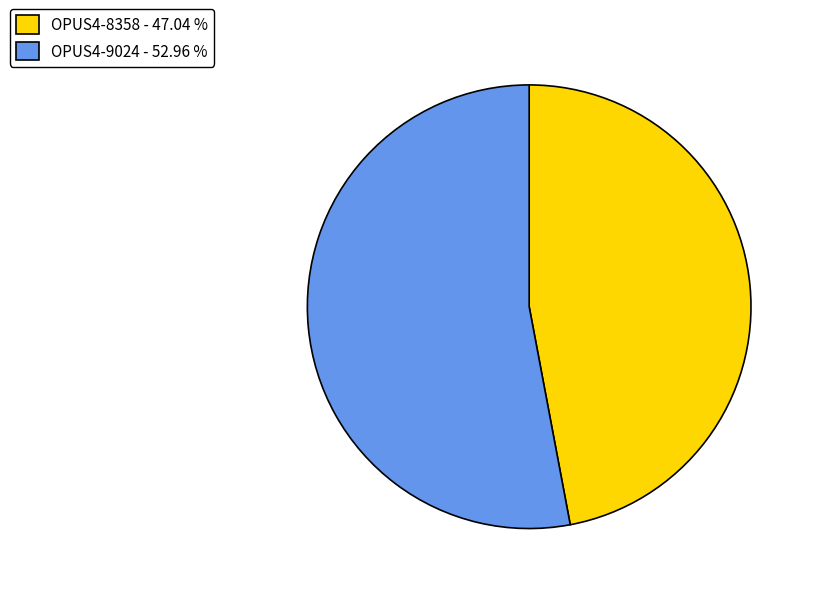

Count the number of slices in the pie.

2